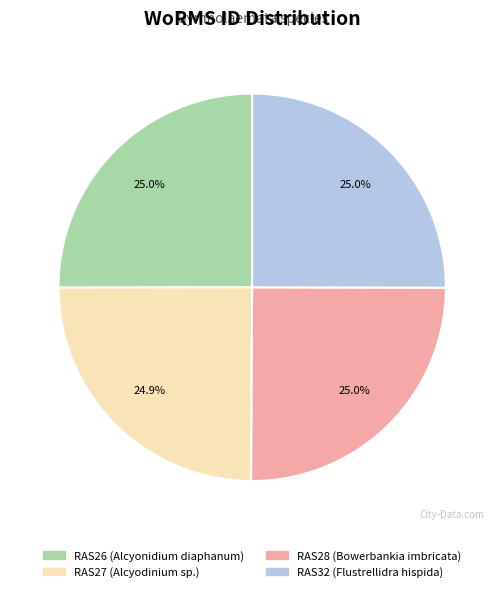

What is the ratio of the value at RAS27 to the value at RAS28?

1.0